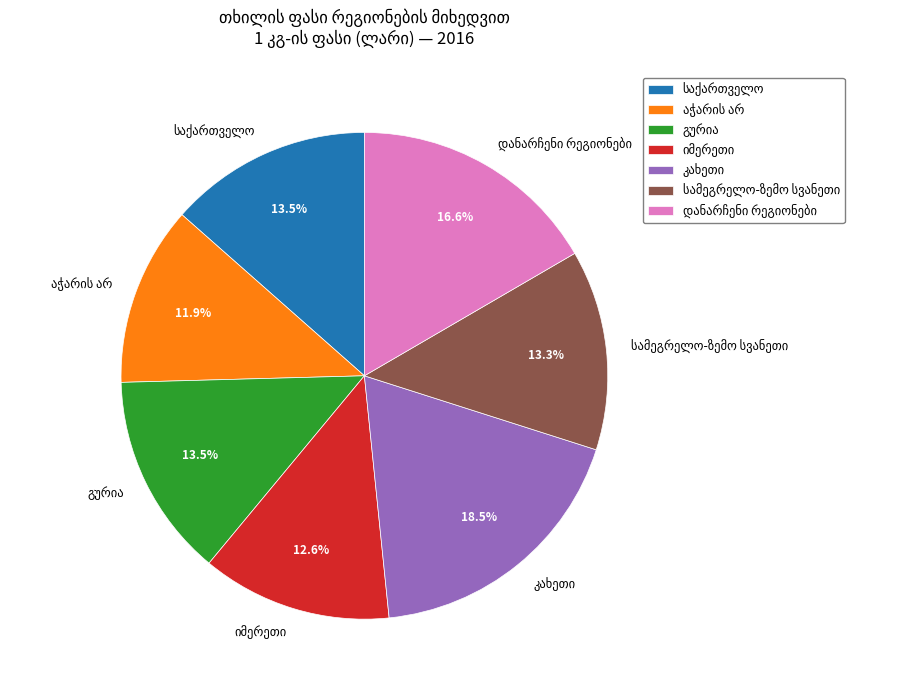

Does any single category account for the majority?

No